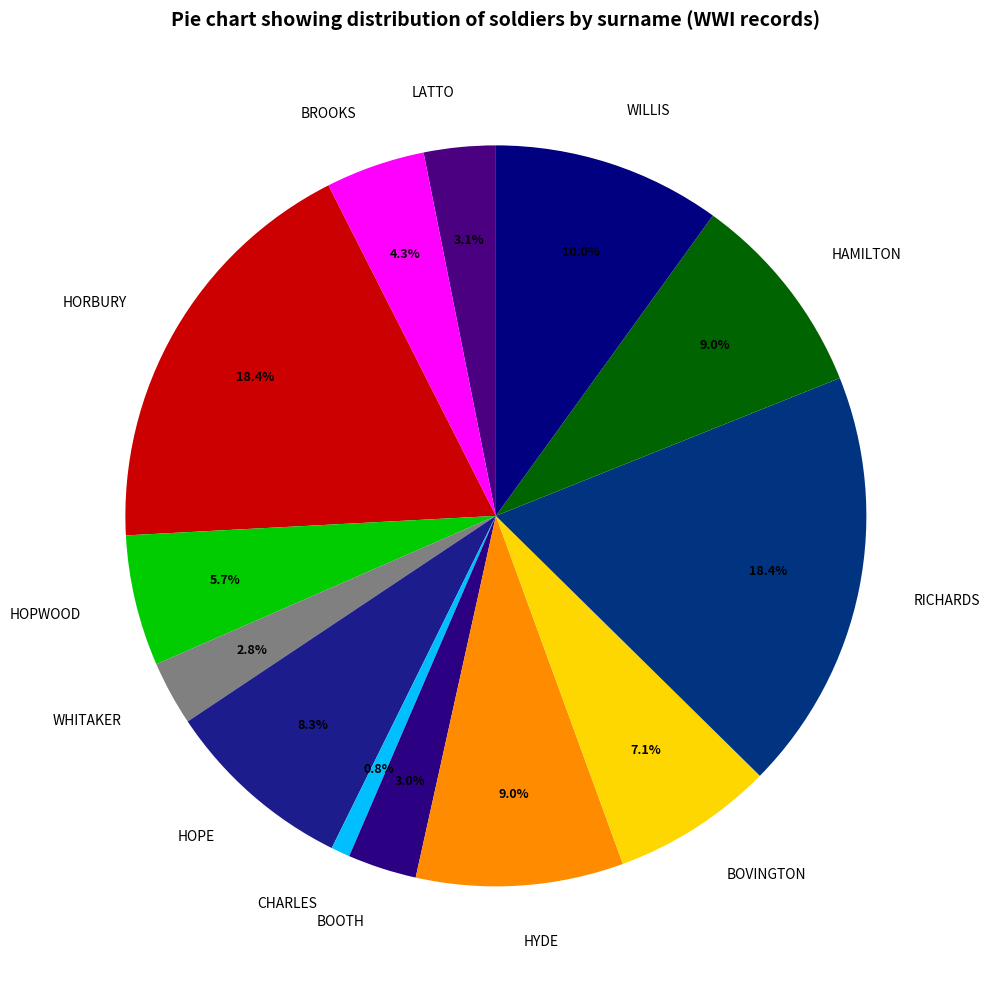

How many segments does this pie chart have?

13